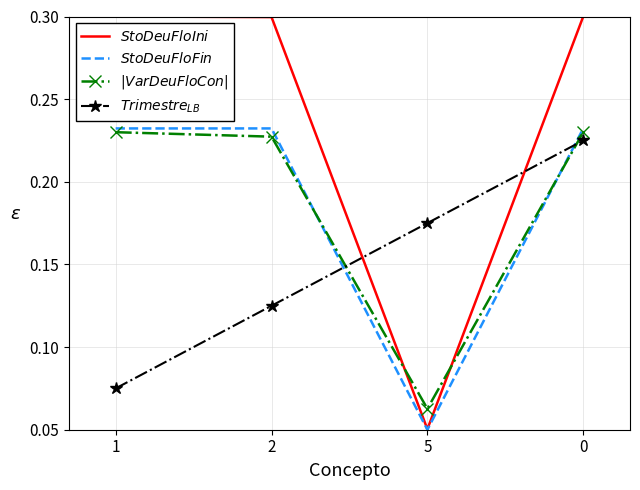

Which category has the lowest value across all series?

5